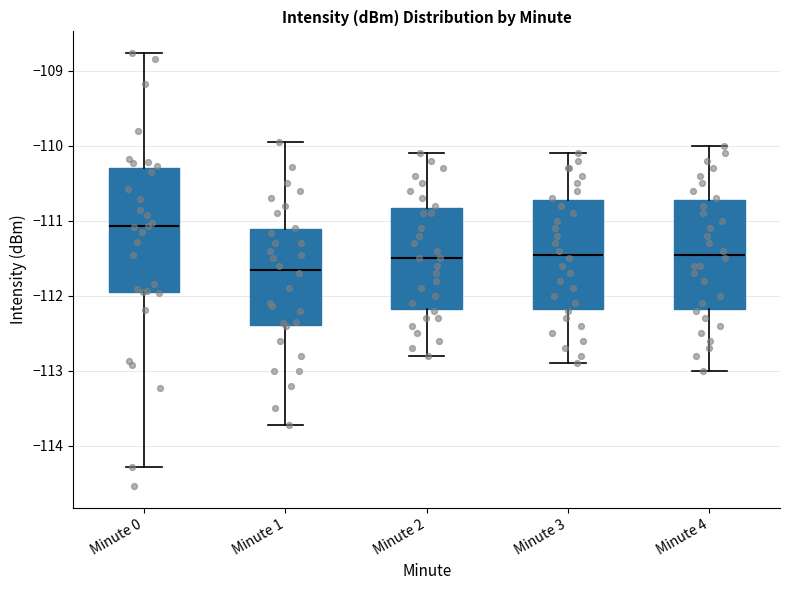

Which box has the lowest median line?

Minute 1